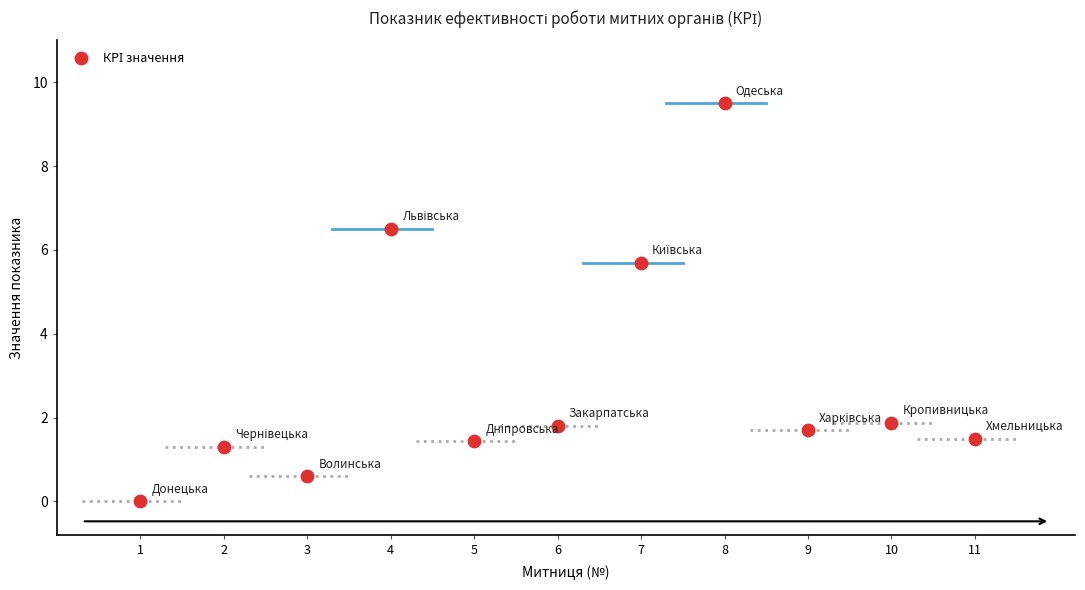

What Y value in the scatter plot is closest to 4?

5.7